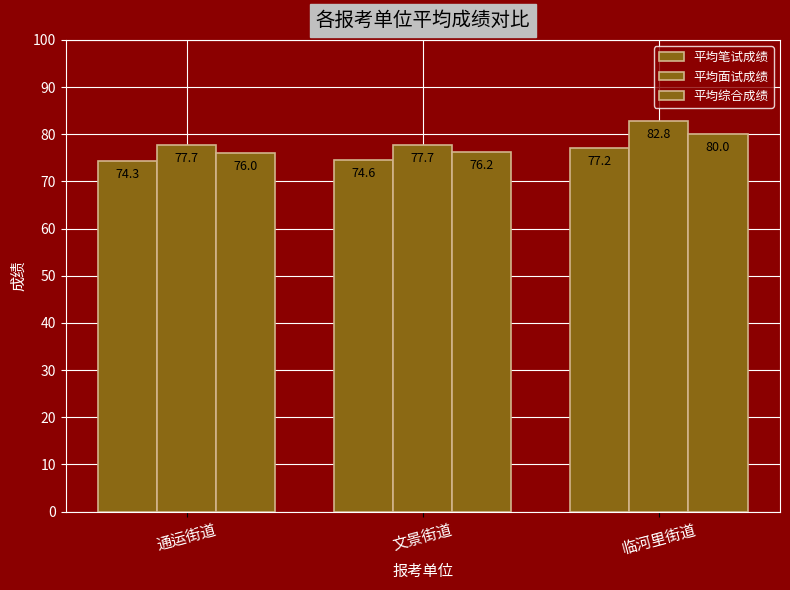

What is the spread (max minus min) of values at 通运街道?

3.3